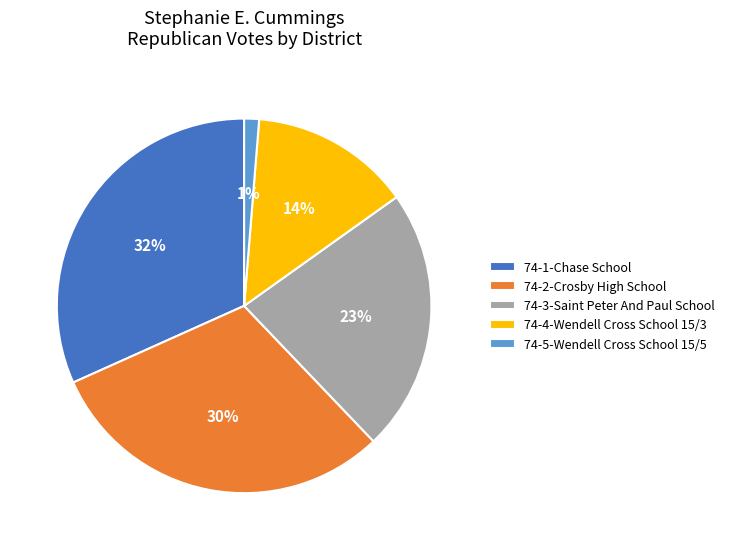

What is the largest slice in the pie chart?

74-1-Chase School